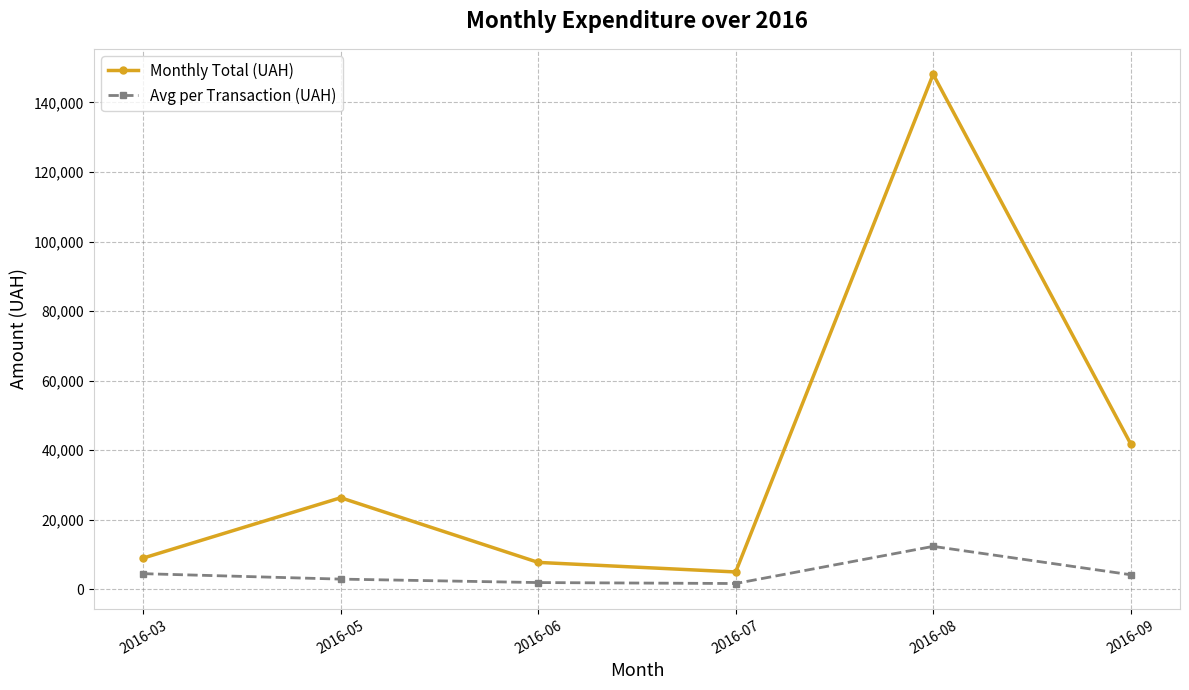

What is the average value of the Monthly Total (UAH) series?

39660.2